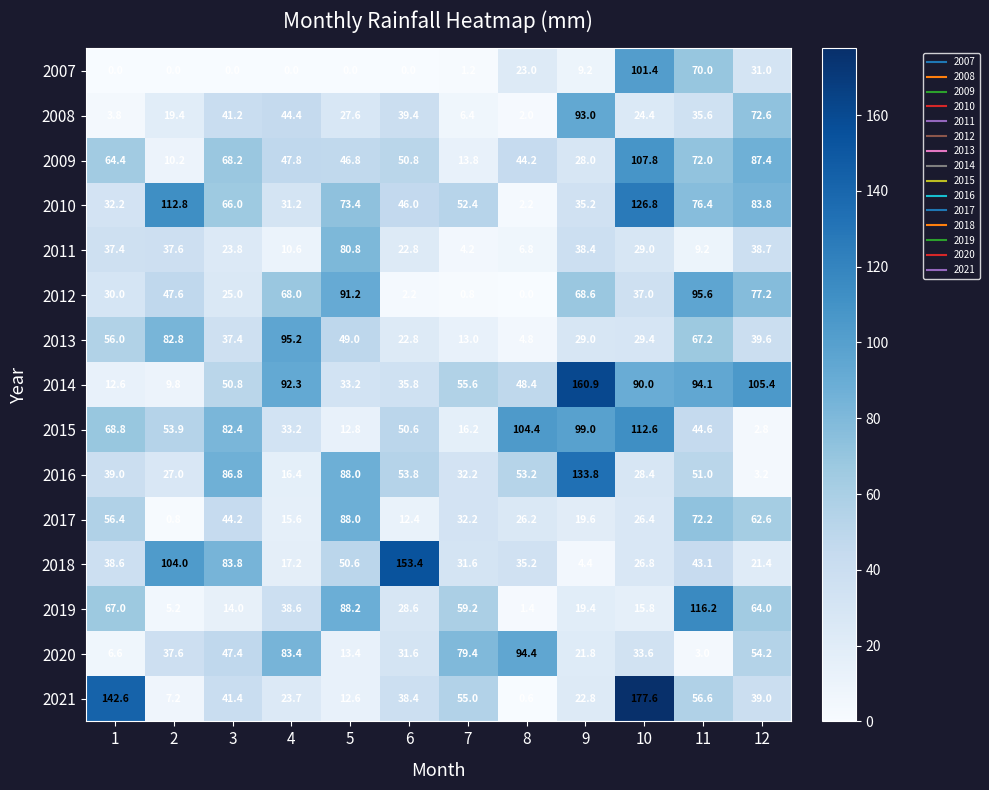

What value does the 2021 series have at 12?

39.0